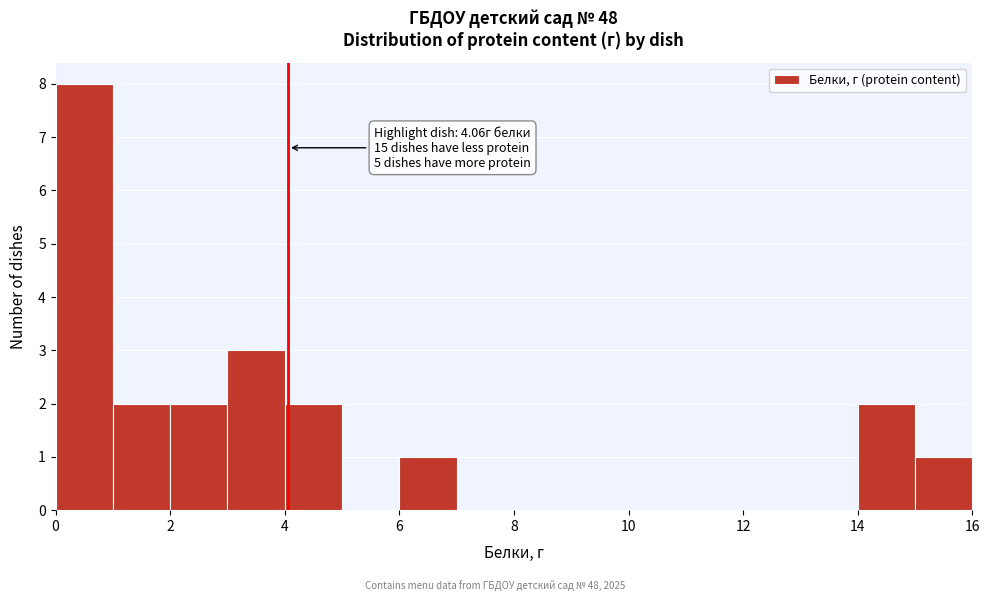

Which range on the x-axis has the tallest bar?

0 to 1